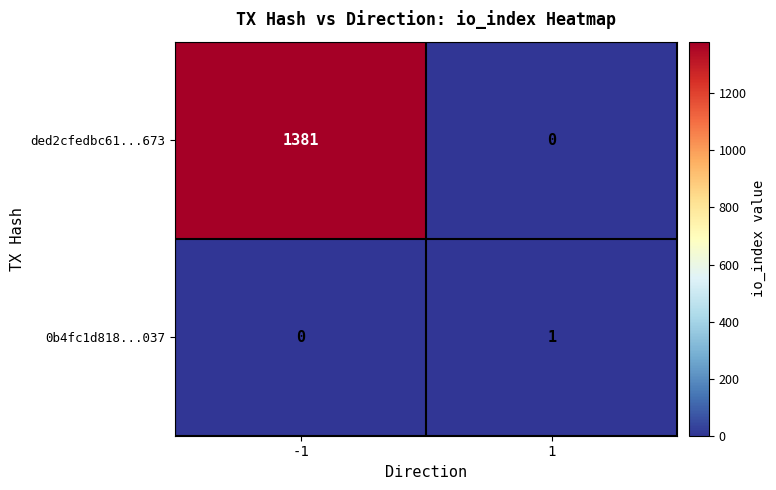

What is the difference between the ded2cfedbc61...673 values at -1 and 1?

1381